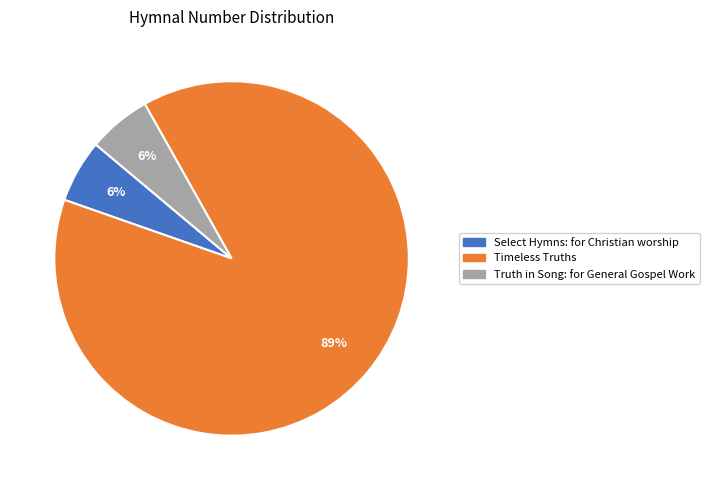

Which slice is the largest?

Timeless Truths